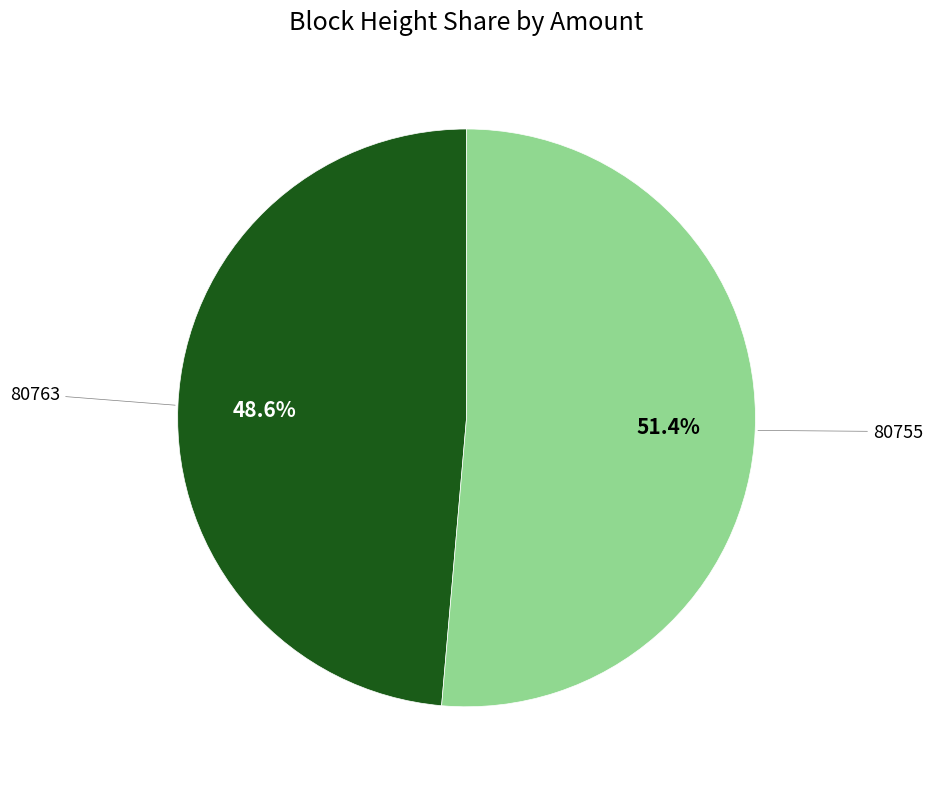

Does any single category account for the majority?

Yes